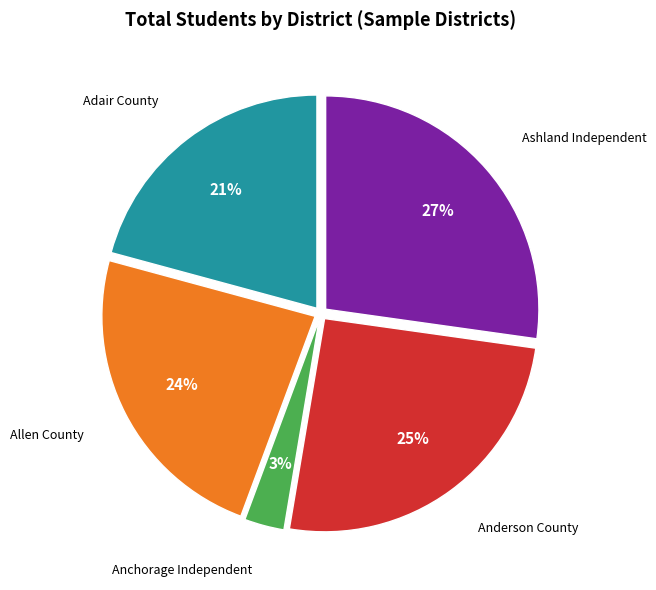

To the nearest percent, what is the average slice percentage?

20%